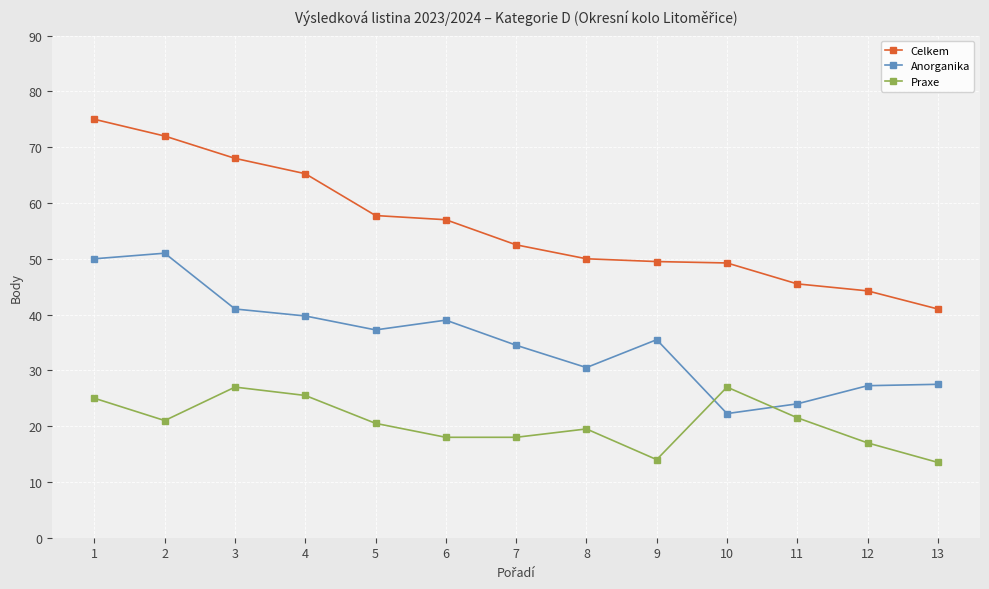

True or false: Praxe has more than 1 interior local peaks.

True